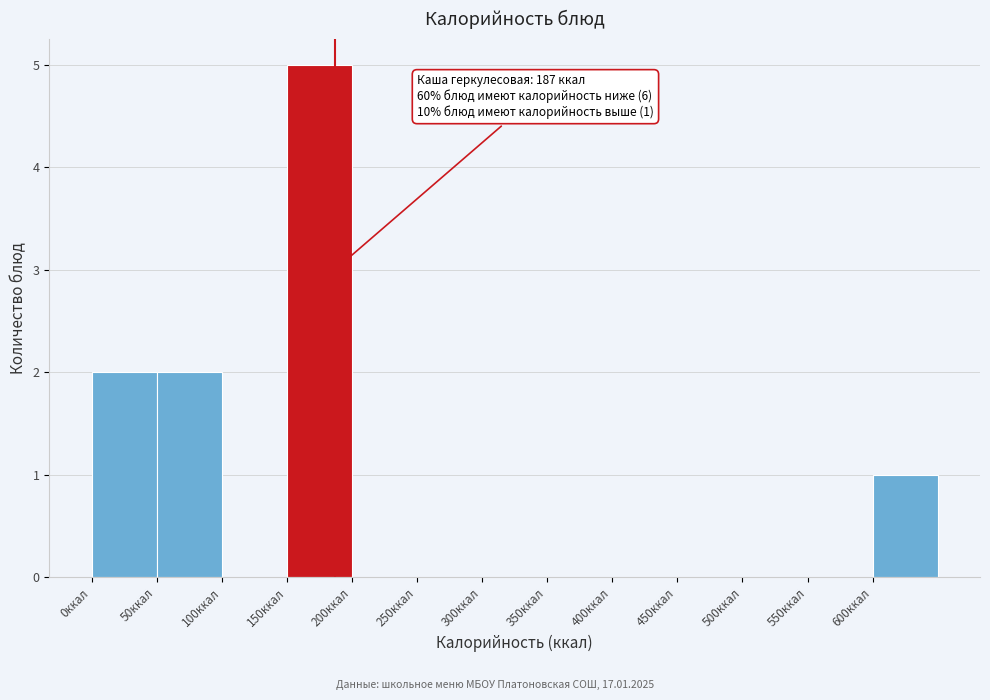

Over which range of the x-axis is the bar tallest?

150 to 200